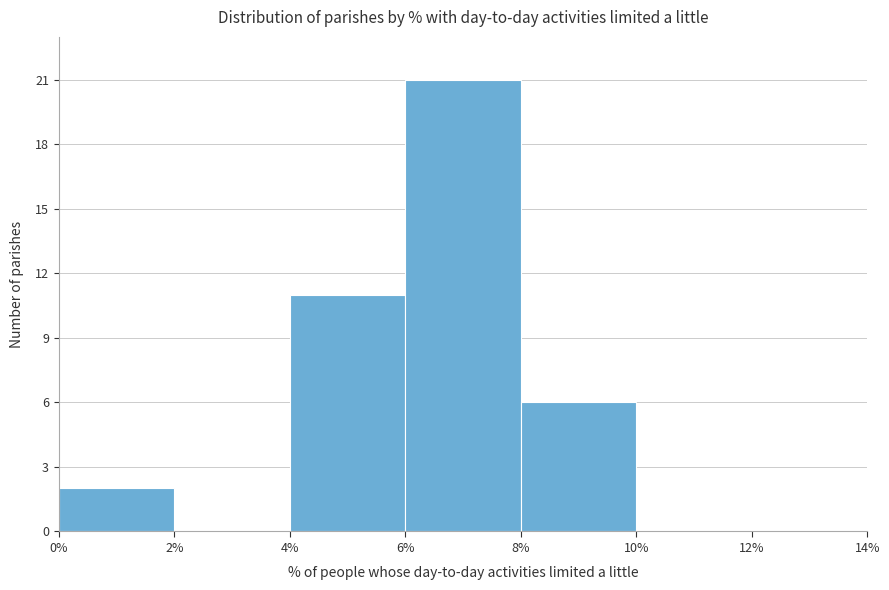

Over which range of the x-axis is the bar tallest?

6% to 8%